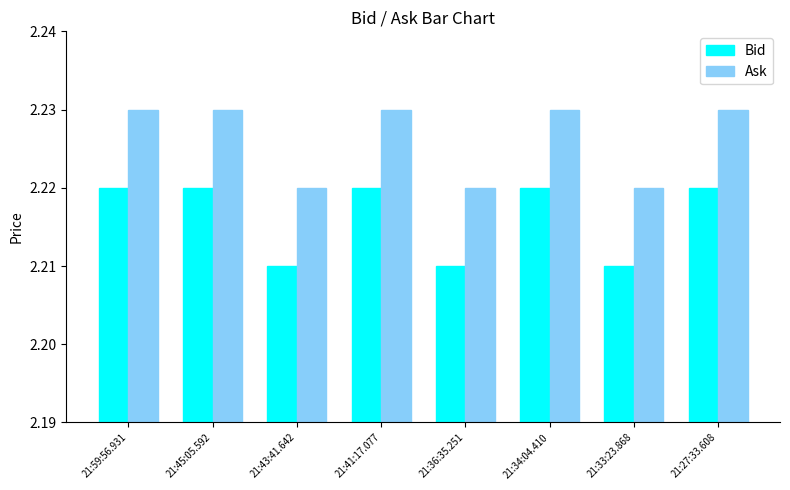

True or false: Bid has a value of 0.7 at 21:34:04.410.

False